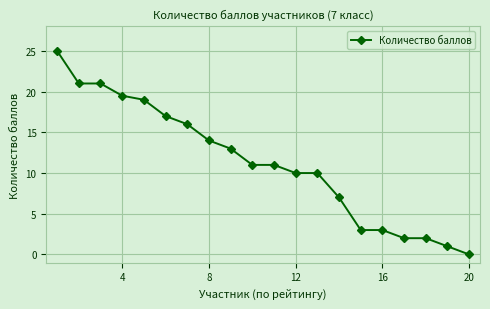

Reading right to left, what are all the values shown in this chart?

0.0	1.0	2.0	2.0	3.0	3.0	7.0	10.0	10.0	11.0	11.0	13.0	14.0	16.0	17.0	19.0	19.5	21.0	21.0	25.0